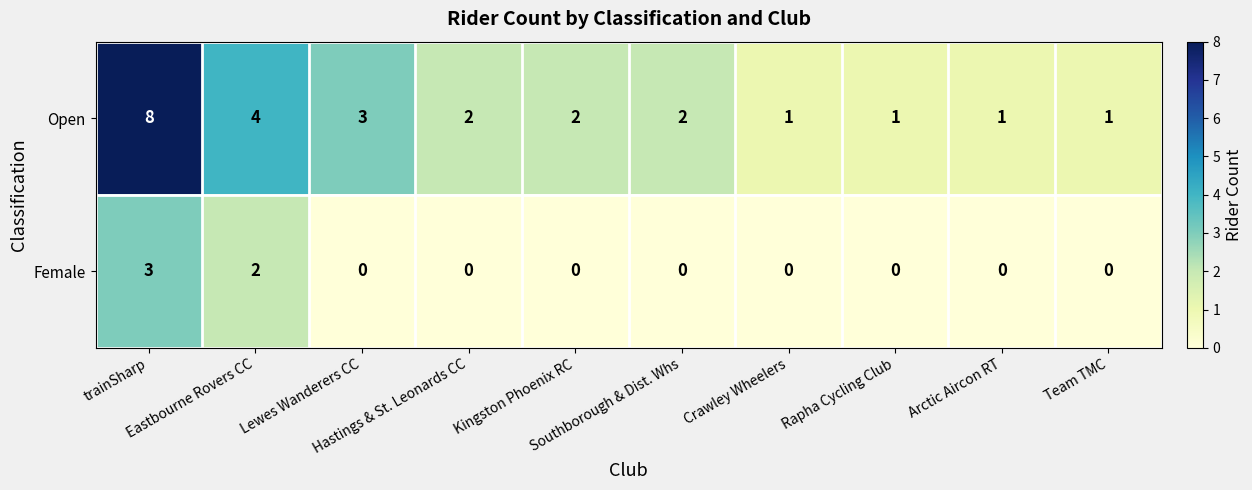

What is the difference between the maximum and second lowest values in the Female series?

3